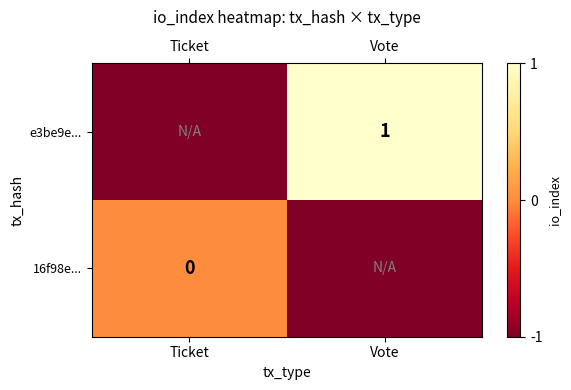

The value of e3be9e... at Vote is 1. True or false?

True